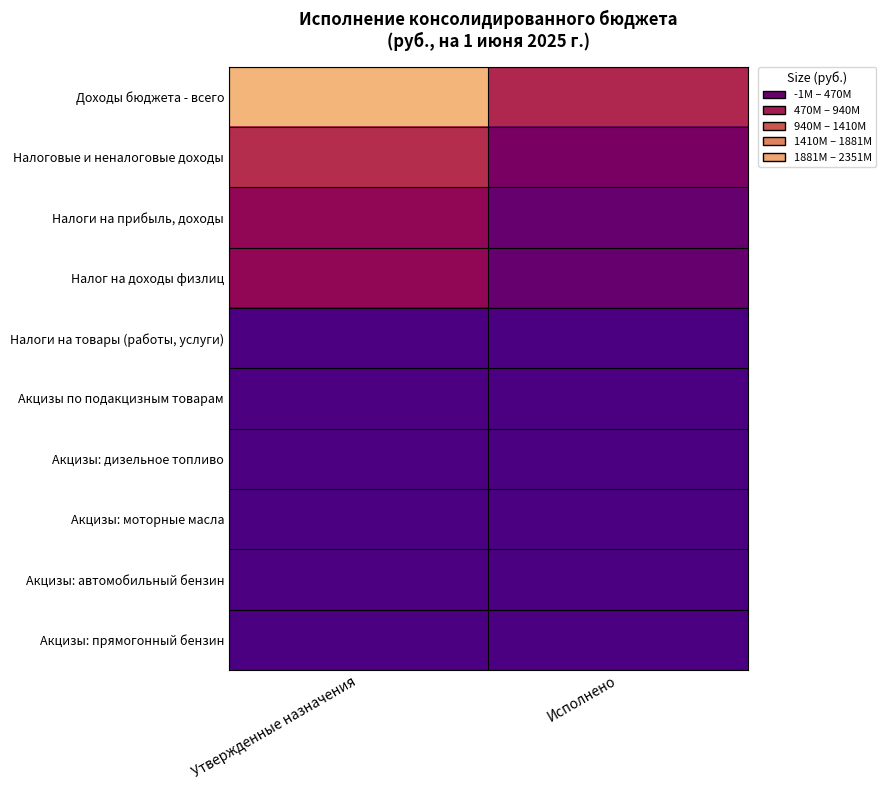

At Утвержденные назначения, list the series in order from smallest to largest.

Акцизы: прямогонный бензин, Акцизы: моторные масла, Акцизы: дизельное топливо, Акцизы: автомобильный бензин, Налоги на товары (работы, услуги), Акцизы по подакцизным товарам, Налоги на прибыль, доходы, Налог на доходы физлиц, Налоговые и неналоговые доходы, Доходы бюджета - всего